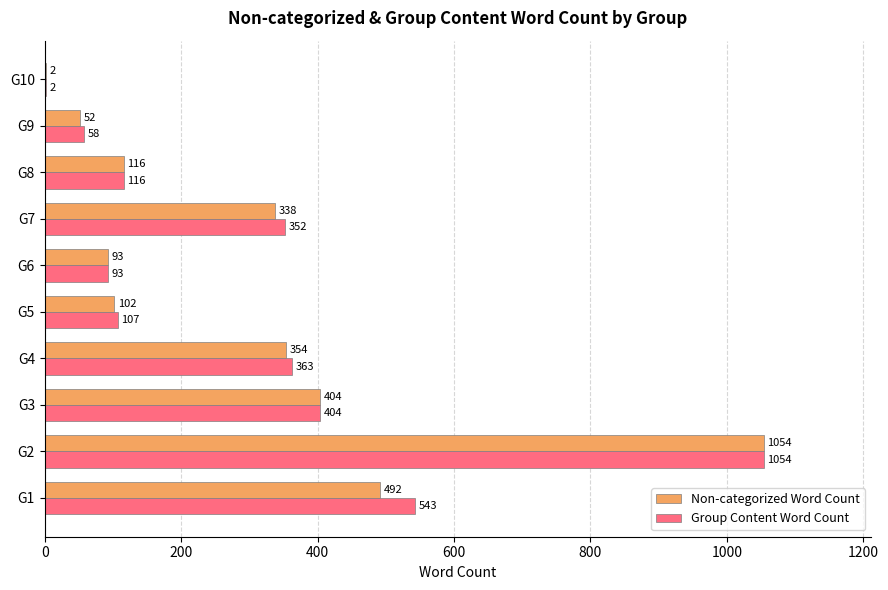

What is the sum of the Non-categorized Word Count values at G1 and G2?

1546